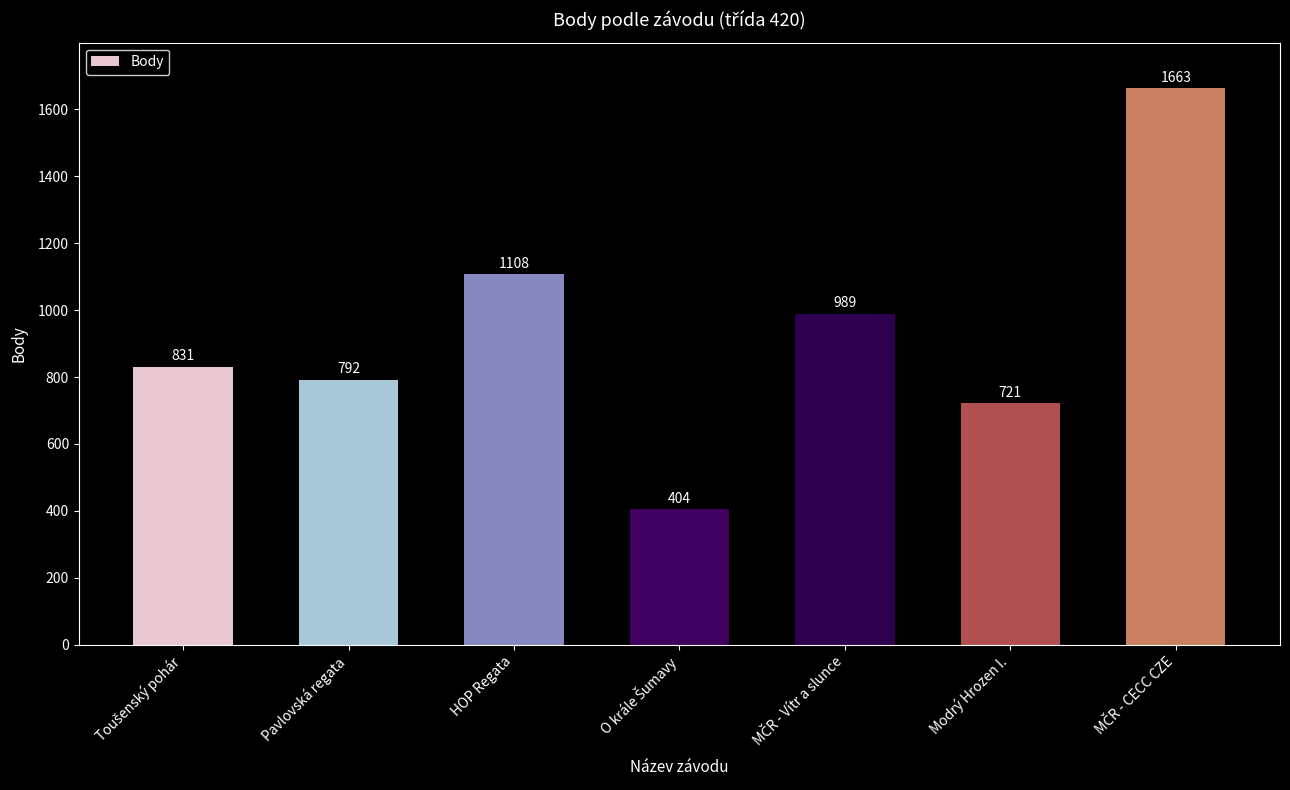

What is the change in value from Pavlovská regata to HOP Regata?

+316